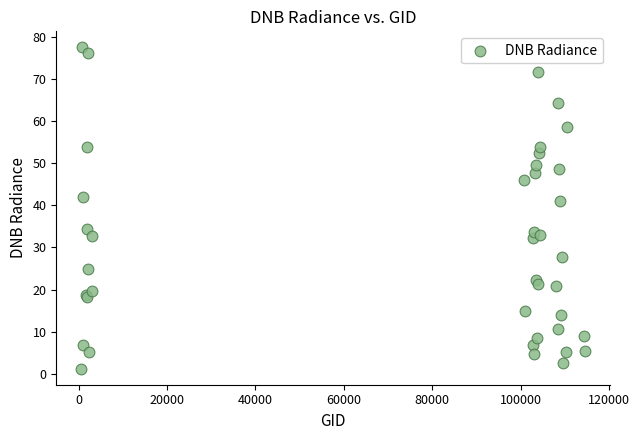

What Y value in the scatter plot is closest to 39?

41.0